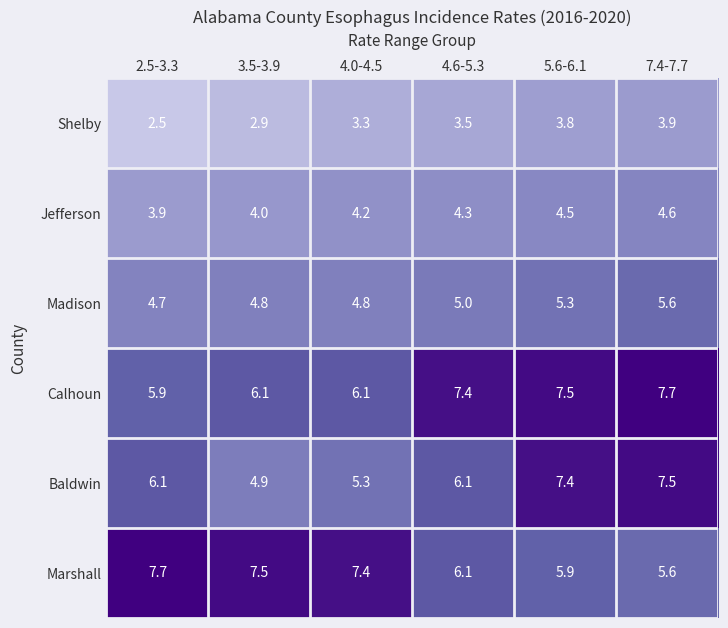

The Marshall series shows 6.1 at 4.6-5.3. True or false?

True